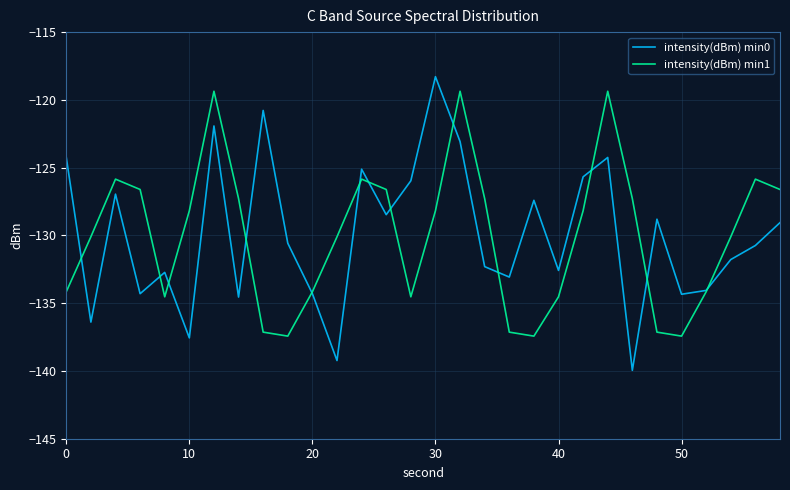

Which series has the largest range (max minus min)?

intensity(dBm) min0